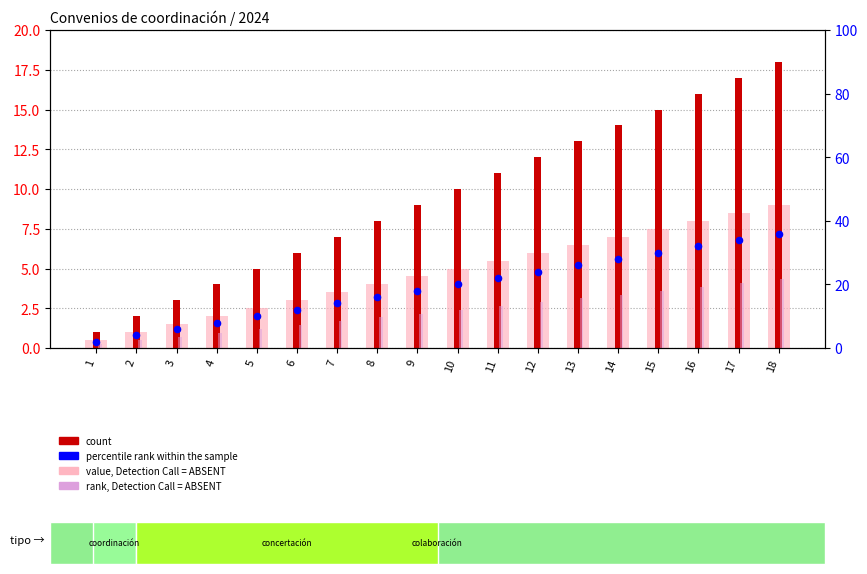

At which category is the sum across all series the highest?

18